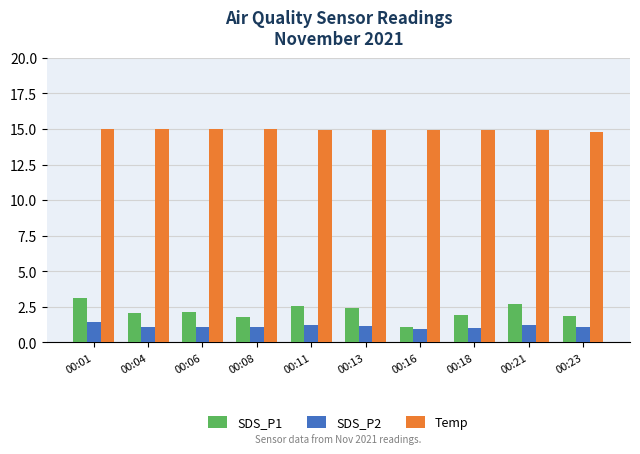

What is the value of the Temp bar at the 4th from the left?

15.0